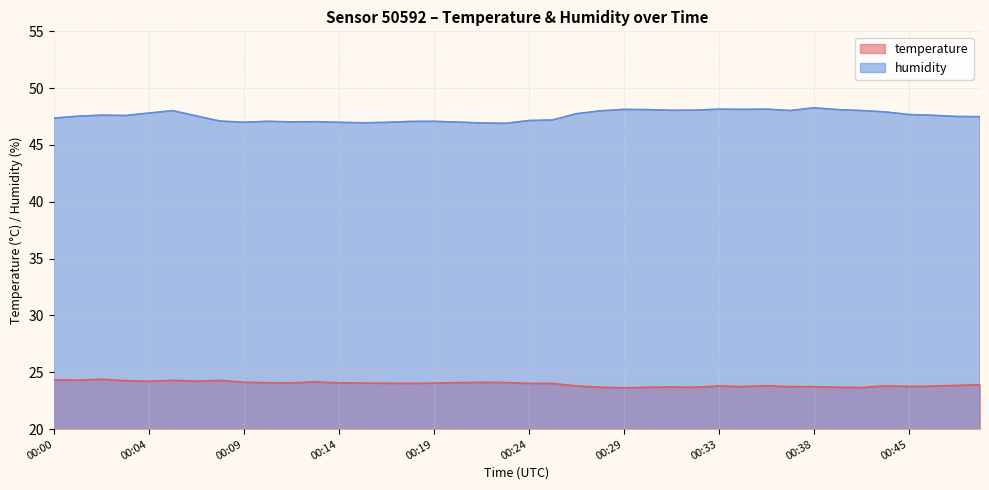

At which category does temperature reach its first local peak?

00:02